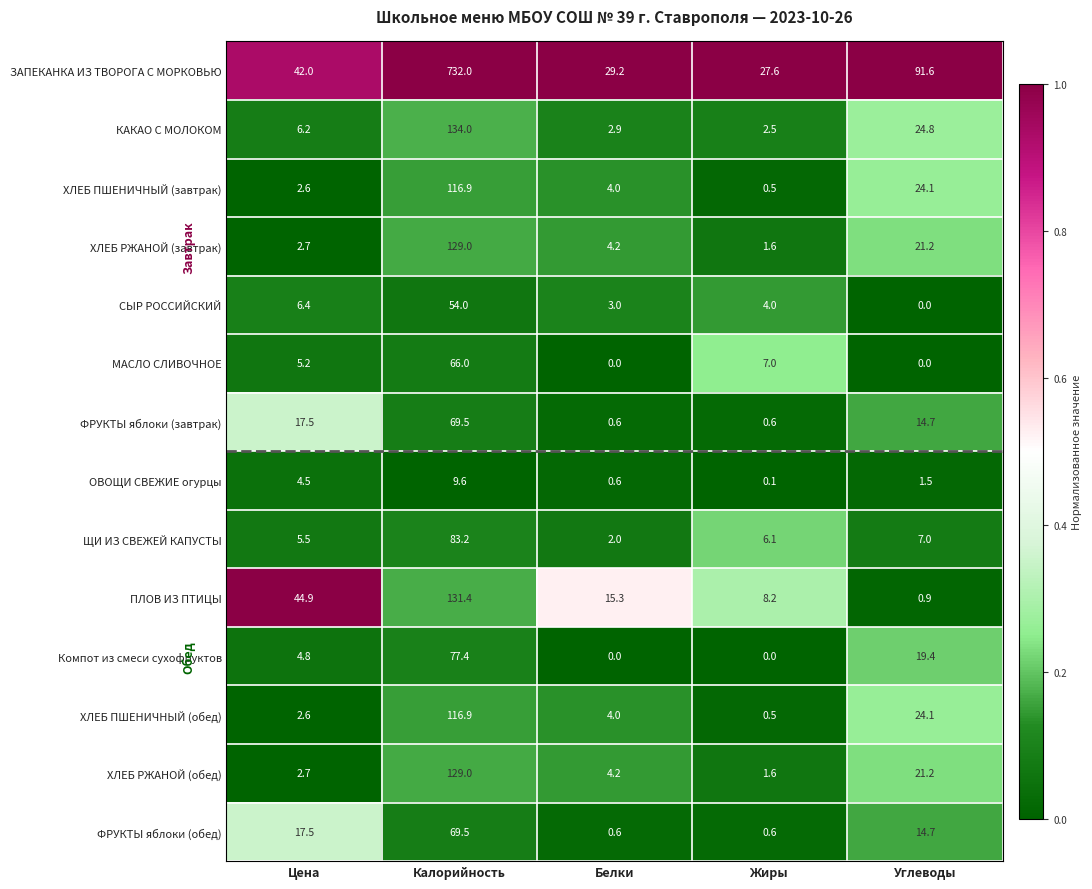

What is the total value across all series at Жиры?

60.9